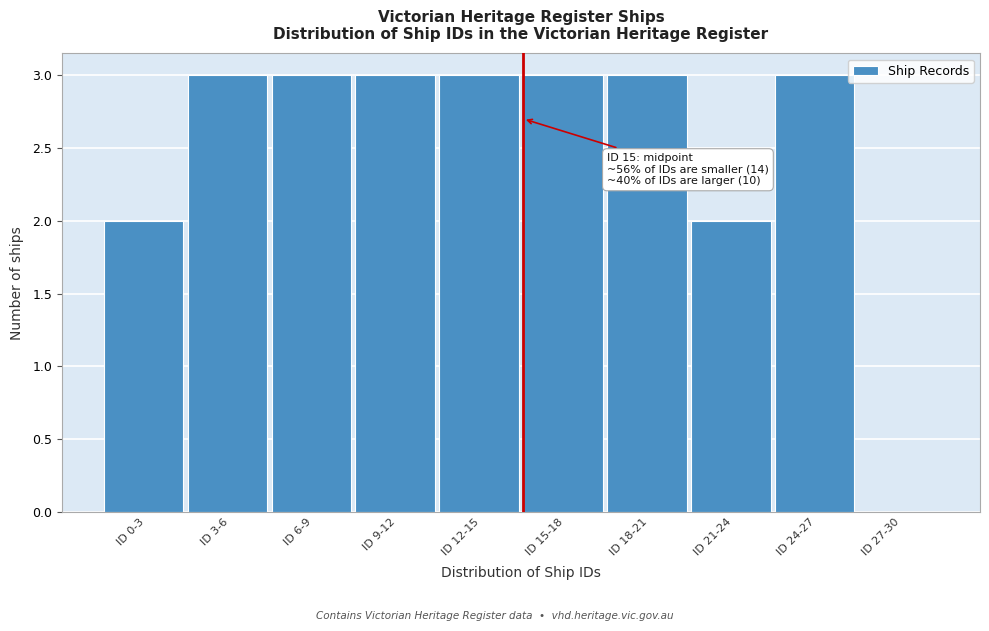

Reading left to right, list all the values displayed in this chart.

ID 0-3=2	ID 3-6=3	ID 6-9=3	ID 9-12=3	ID 12-15=3	ID 15-18=3	ID 18-21=3	ID 21-24=2	ID 24-27=3	ID 27-30=0